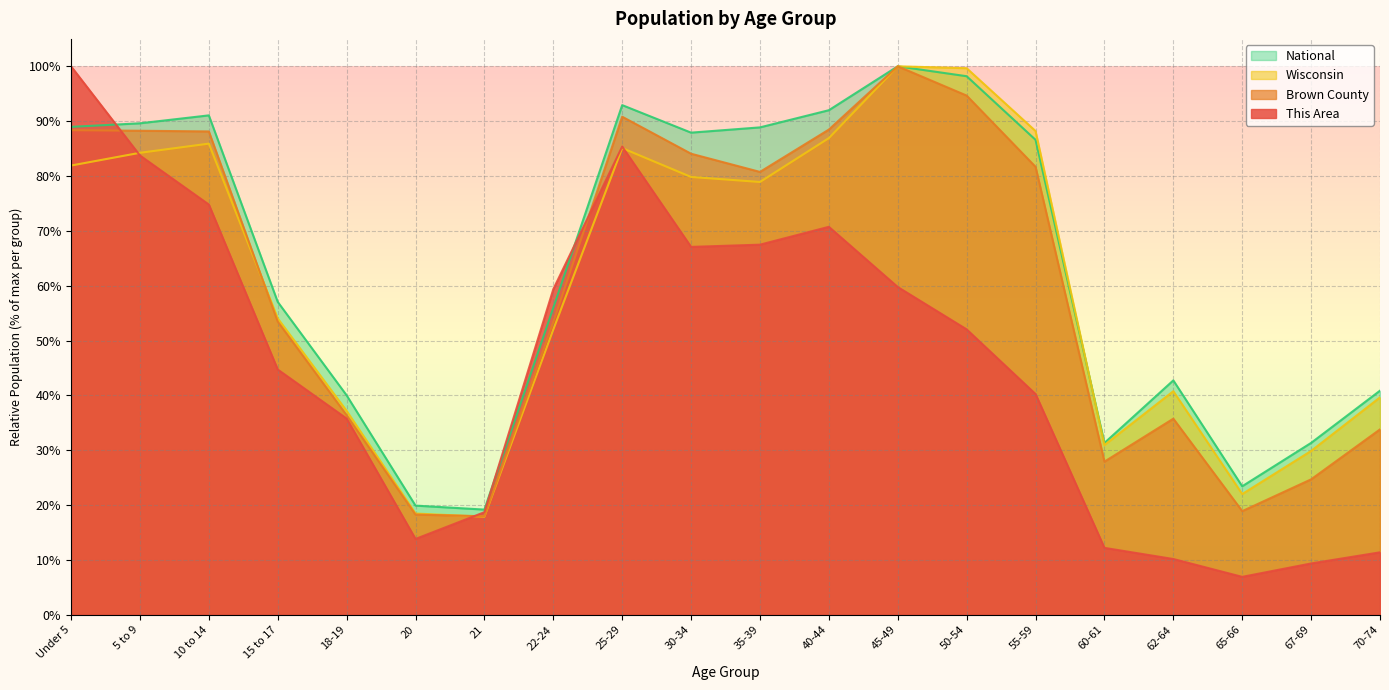

What is the total value across all series at 70-74?

125.7